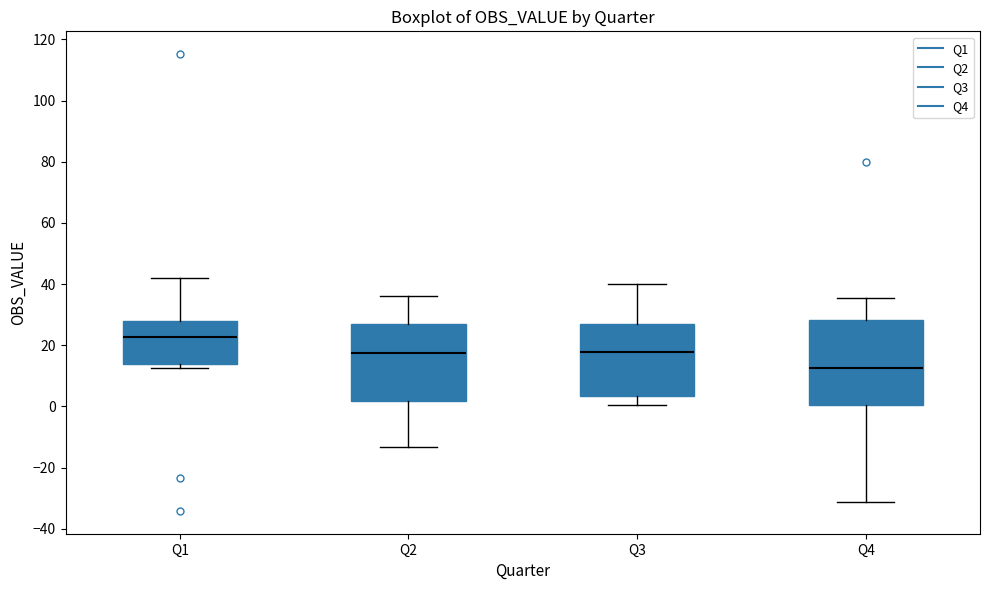

Comparing the boxes themselves (not the whiskers), which one is the tallest?

Q4